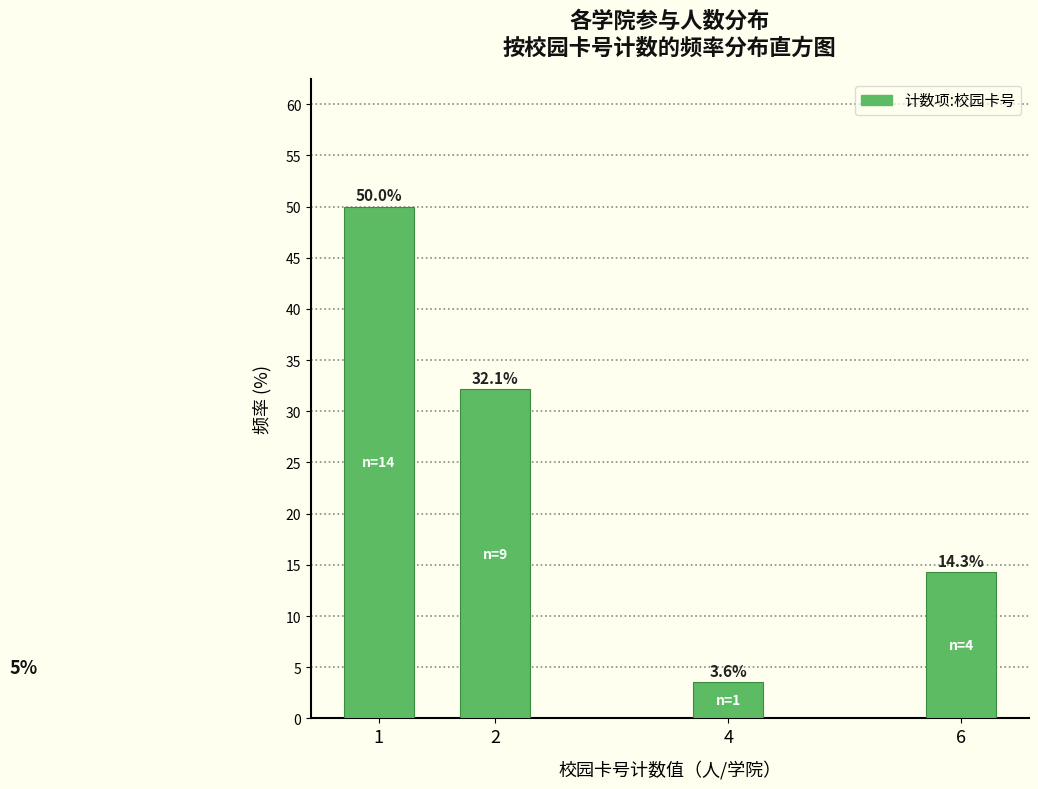

Reading left to right, transcribe all the data shown in this chart.

50.0	32.1	3.6	14.3